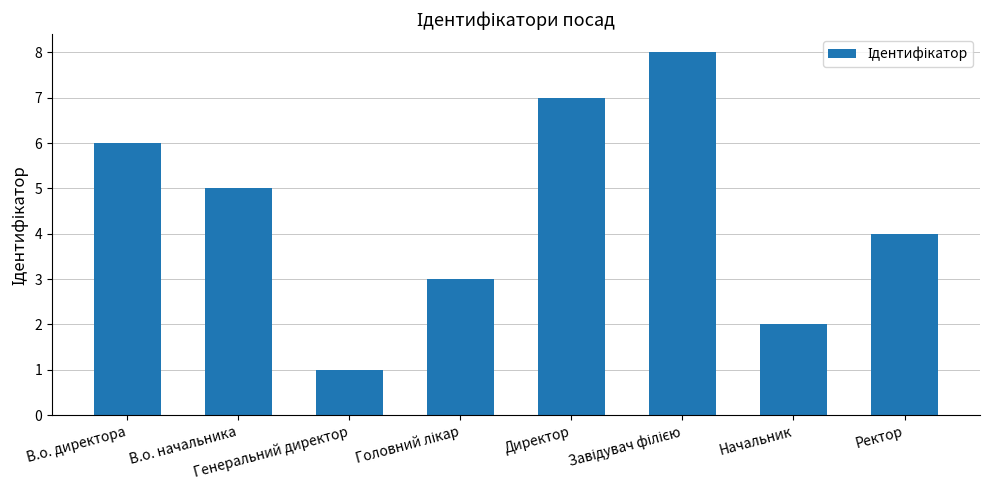

What is the difference between the maximum and minimum values?

7